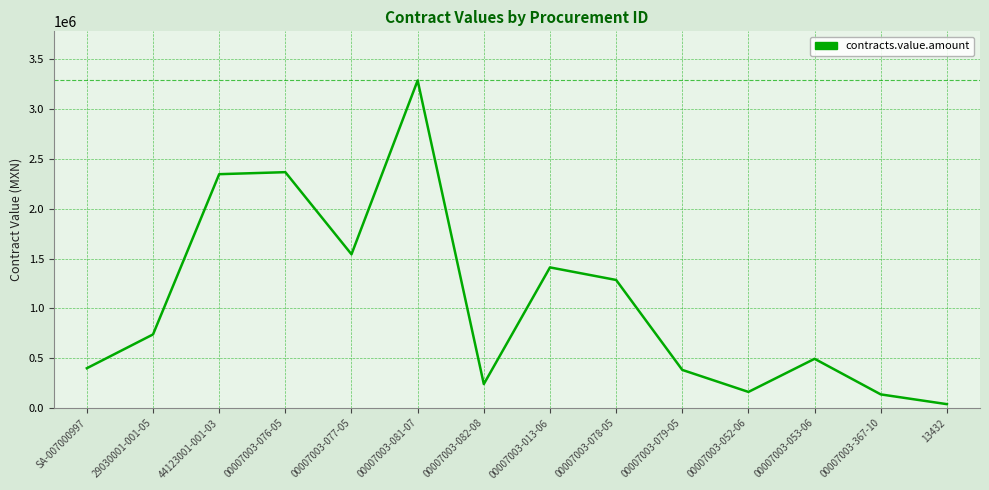

What position from the right is 00007003-079-05?

5